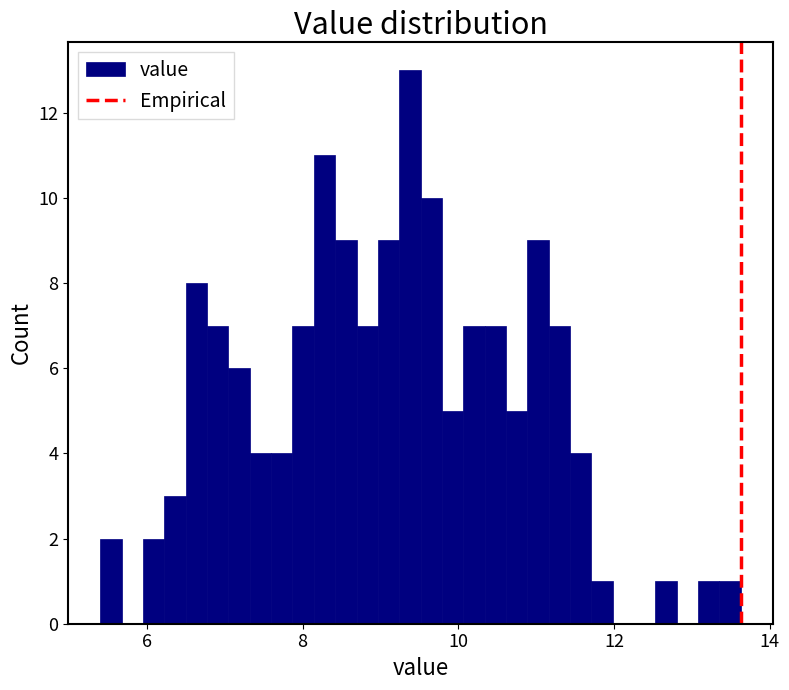

Around what value on the x-axis is the tallest bar? Give the approximate position of its centre, as read against the axis.

9.4